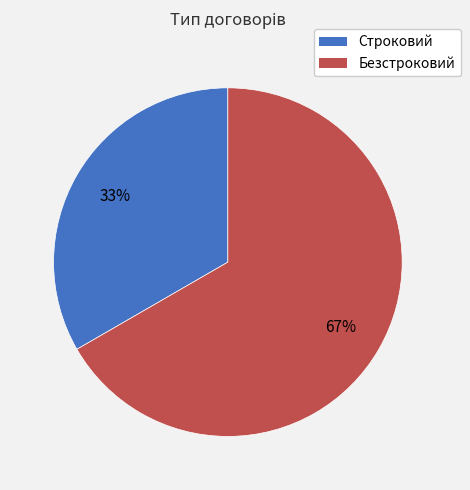

Is it true that Строковий is 21% of the pie?

False